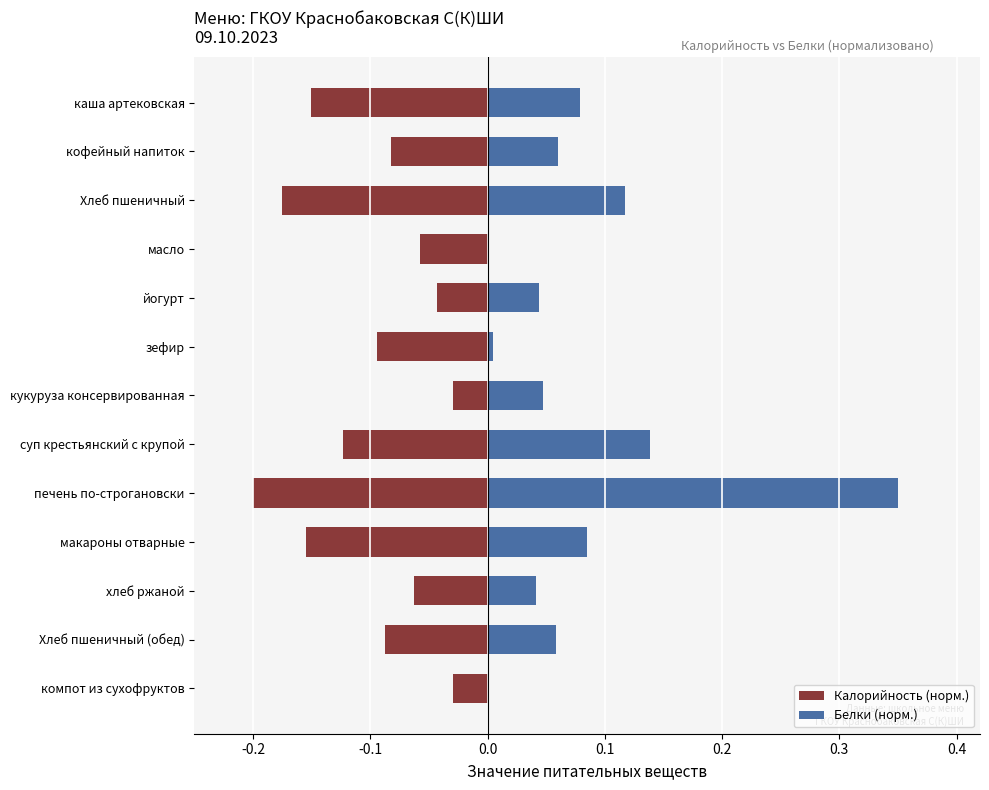

True or false: Калорийность (норм.) has a value of -0.0 at кукуруза консервированная.

False